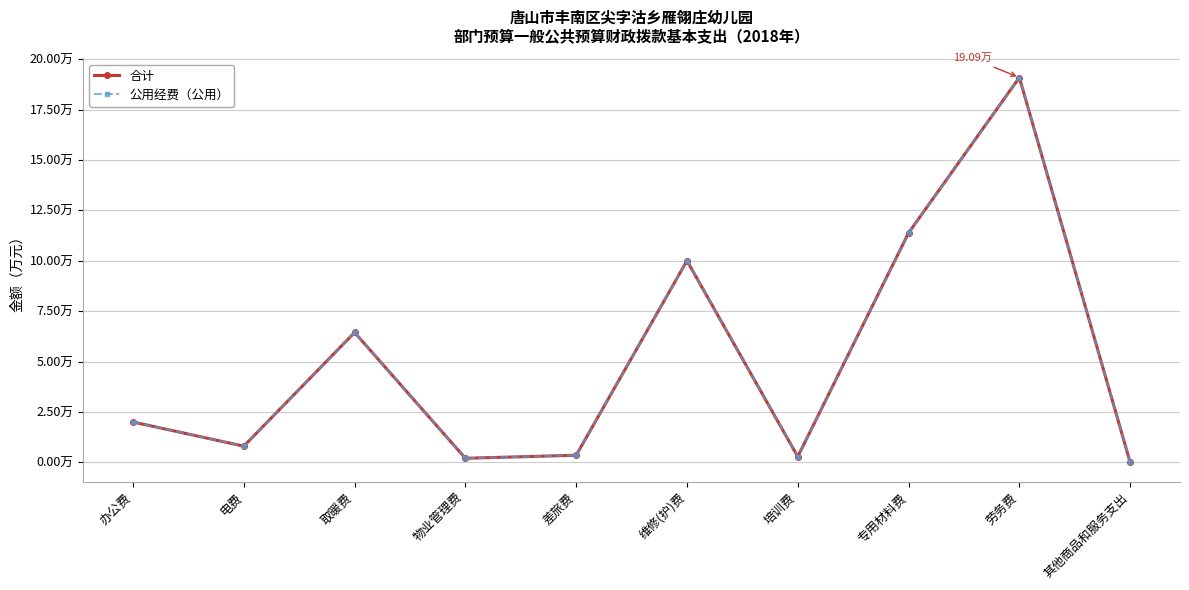

Between 培训费 and 维修(护)费, which is larger?

维修(护)费